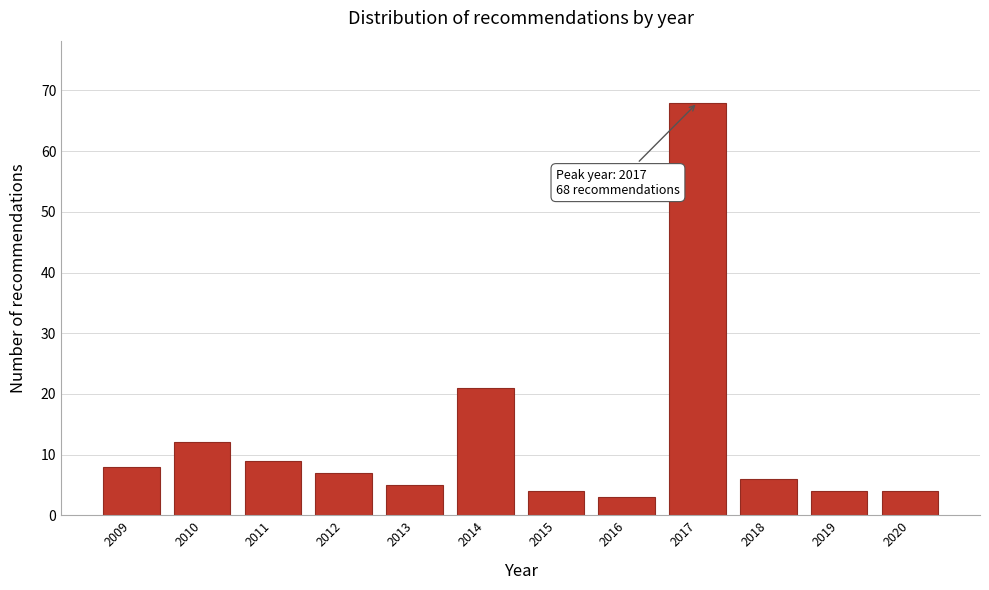

Reading left to right, list all the values displayed in this chart.

2009=8	2010=12	2011=9	2012=7	2013=5	2014=21	2015=4	2016=3	2017=68	2018=6	2019=4	2020=4